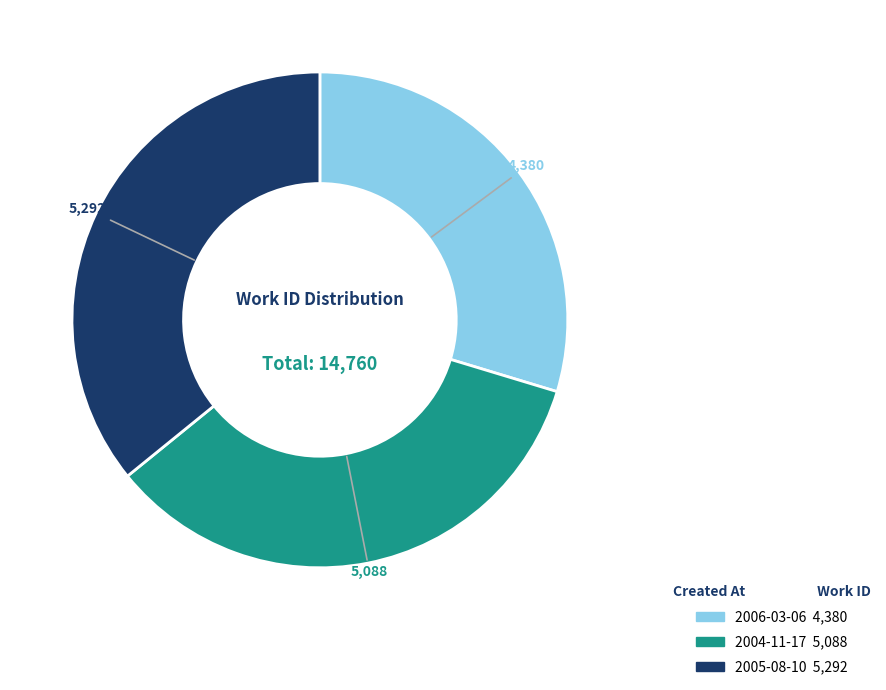

Which category has the smallest portion of the pie?

2006-03-06